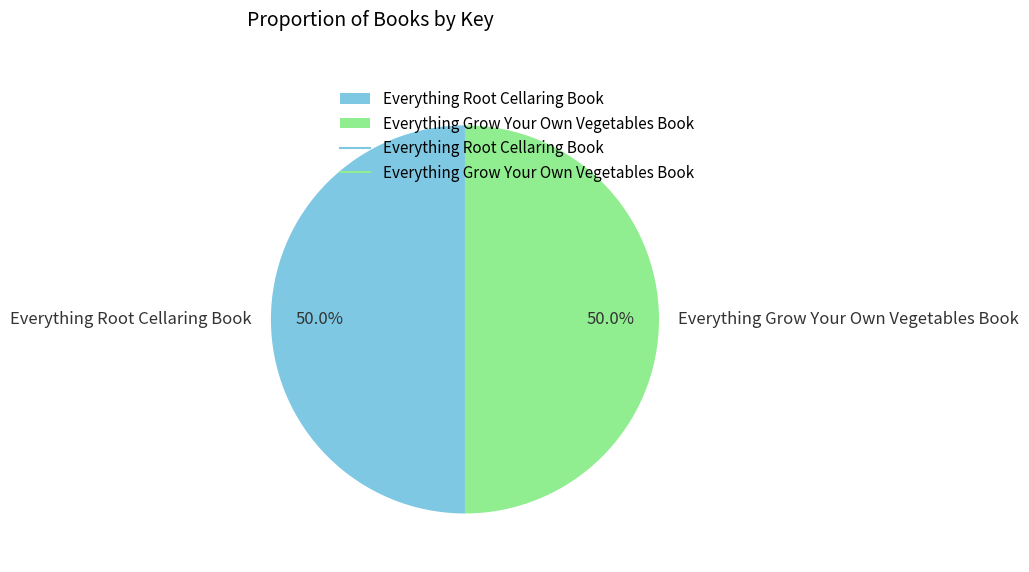

To the nearest percent, what is the combined percentage of Everything Grow Your Own Vegetables Book and Everything Root Cellaring Book?

100%